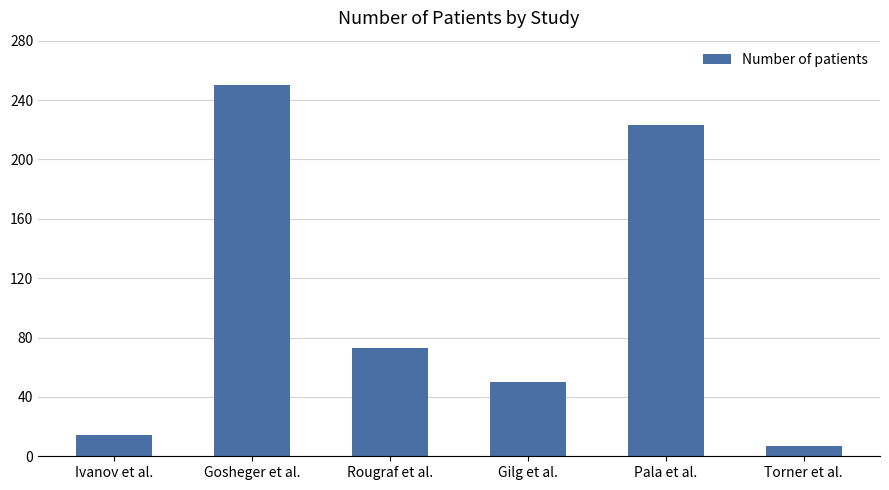

True or false: the data shows 14 at Ivanov et al..

True